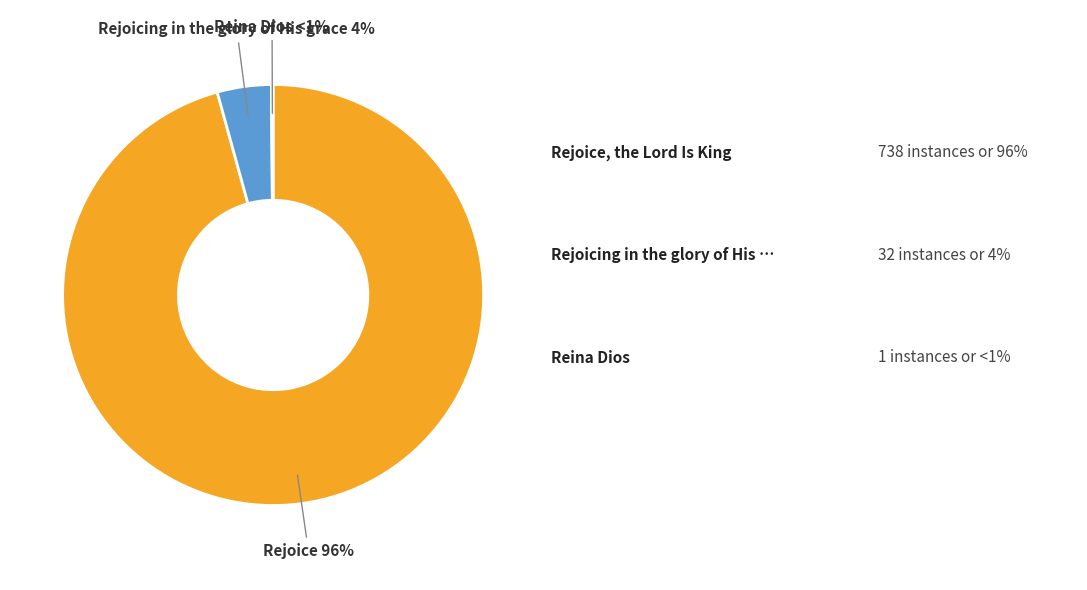

Is it true that Rejoice, the Lord Is King is 99% of the pie?

False